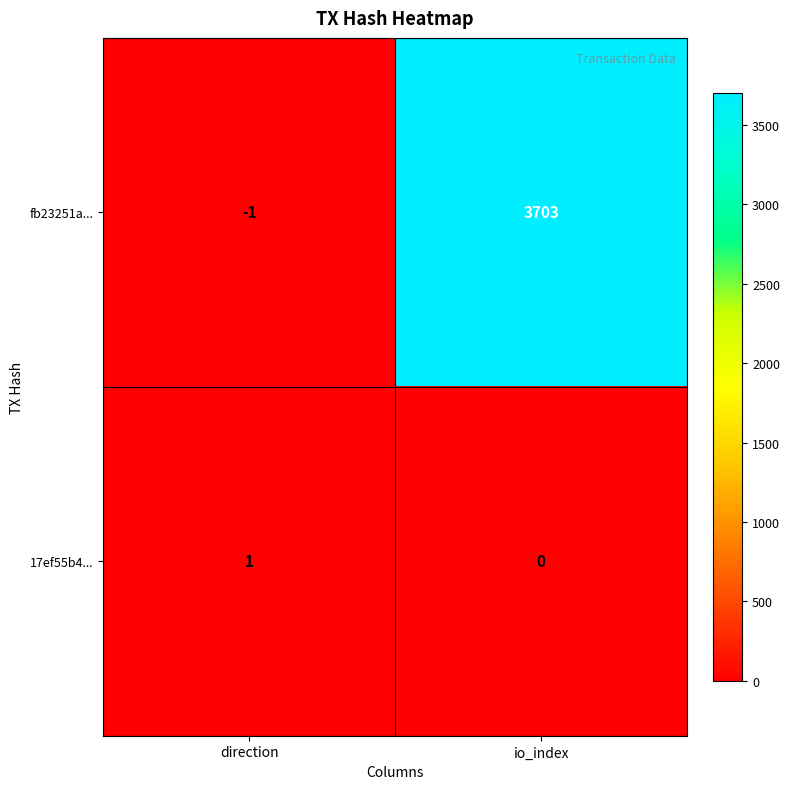

At which label is fb23251a... closest to 1851?

direction